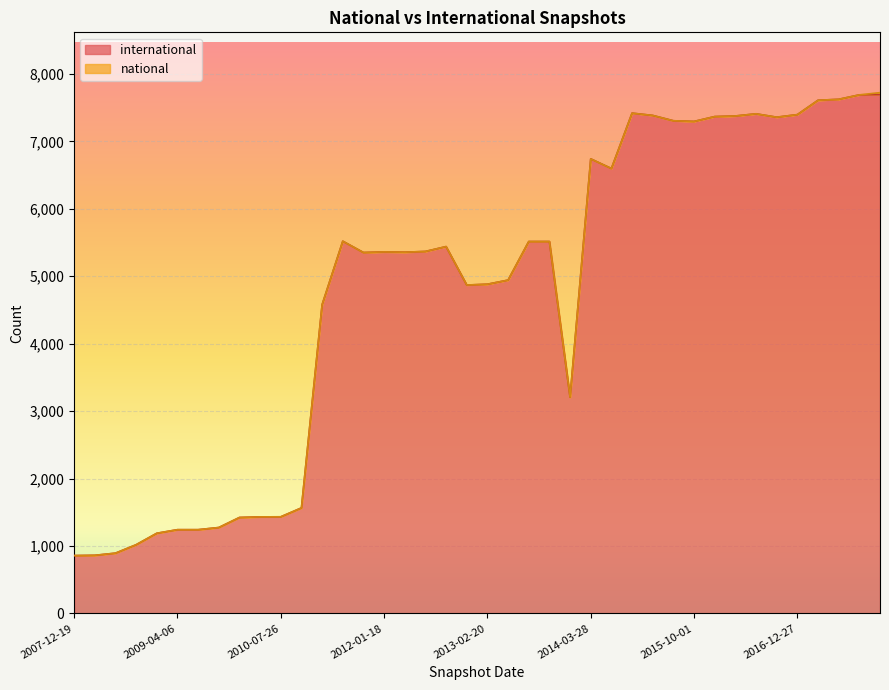

Approximately how many times larger is the value at 2011-02-21 compared to 2017-07-24?

0.6